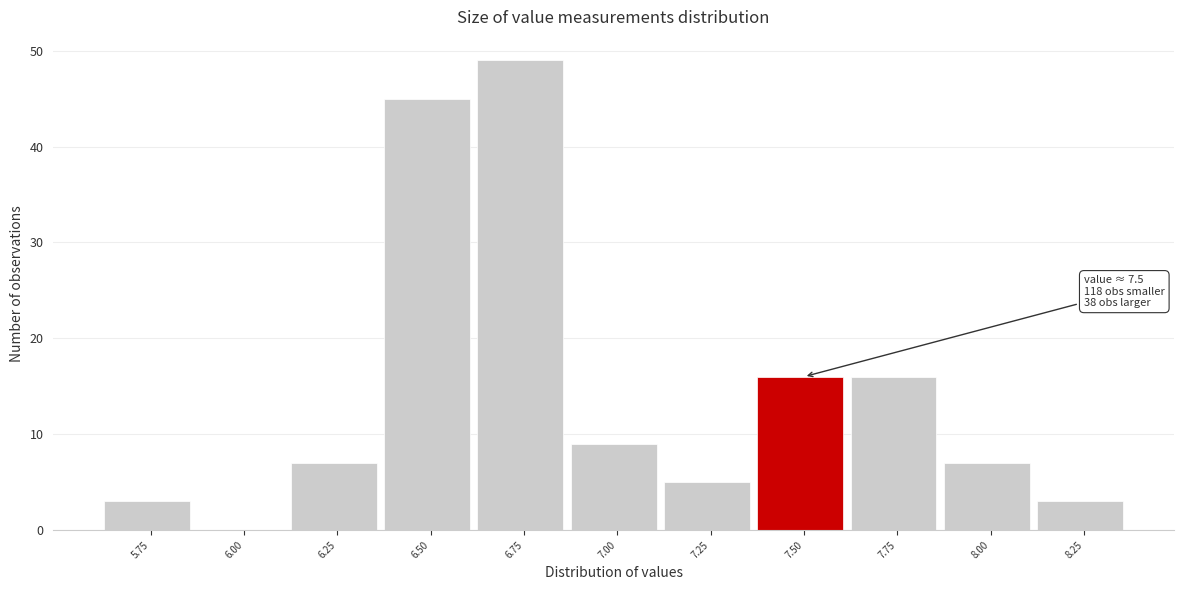

Reading right to left, what are all the values shown in this chart?

8.25=3	8.00=7	7.75=16	7.50=16	7.25=5	7.00=9	6.75=49	6.50=45	6.25=7	6.00=0	5.75=3